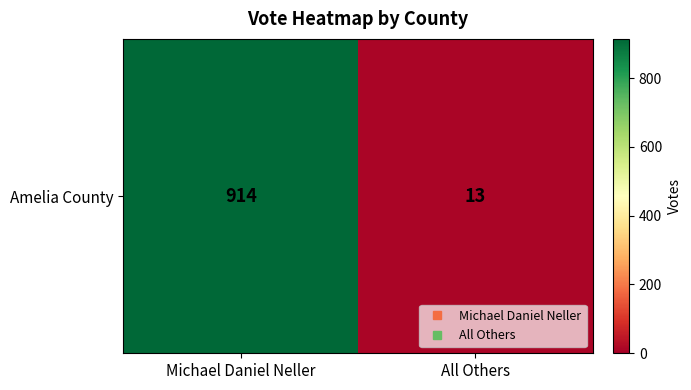

The chart shows a value of 1391 at Michael Daniel Neller. True or false?

False